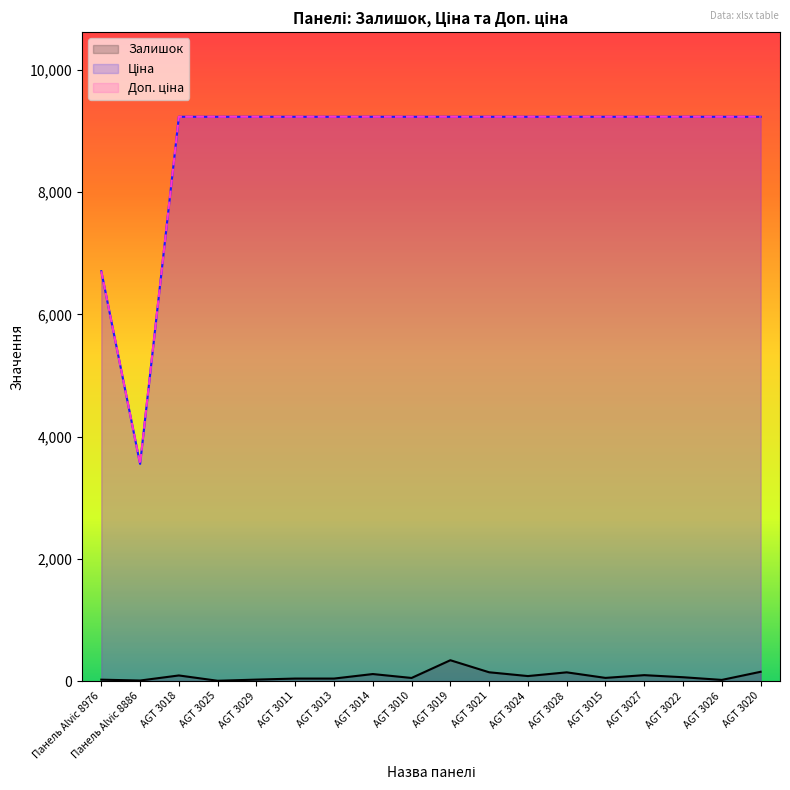

At which category does the chart reach its minimum across all series?

AGT 3025